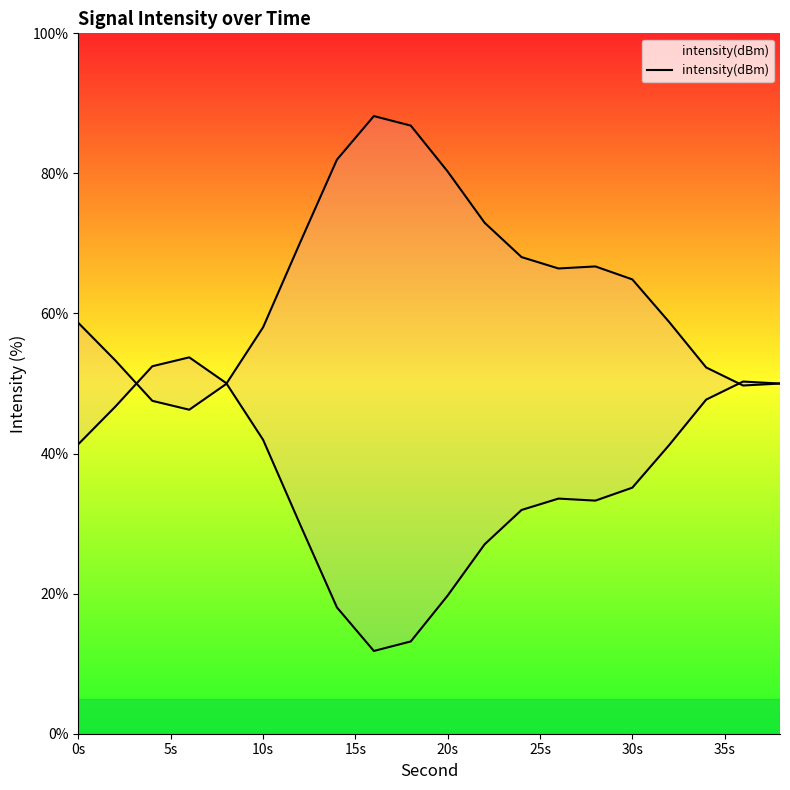

What is the difference between the maximum and minimum values?

41.9